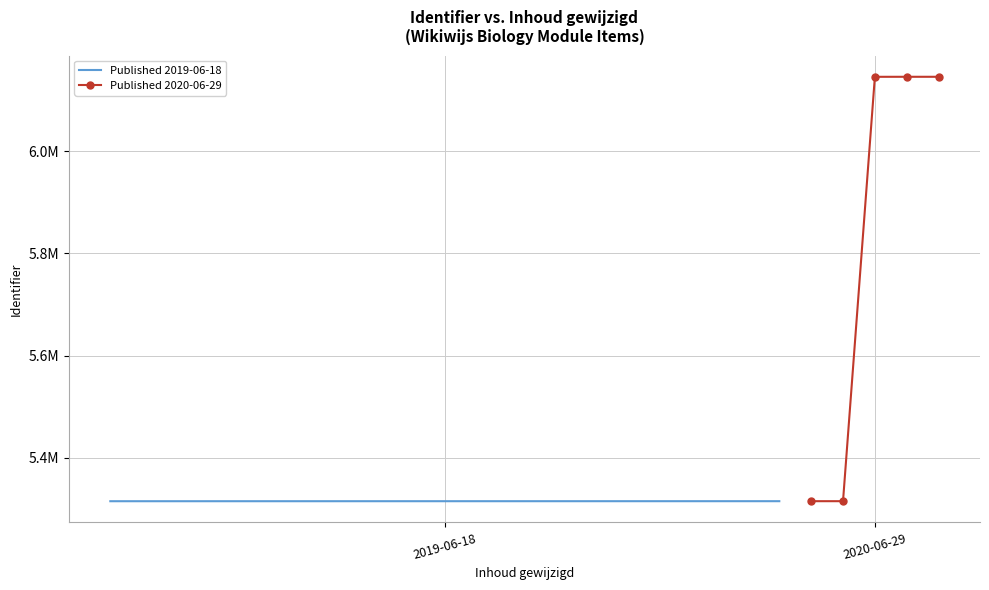

What is the label of the 9th point from the left?

2019-06-18